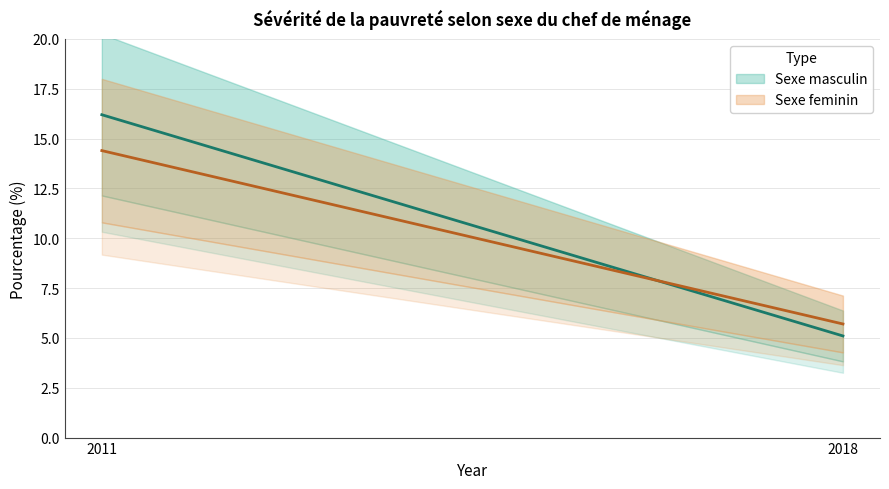

How many data points in Sexe feminin are above 14?

1